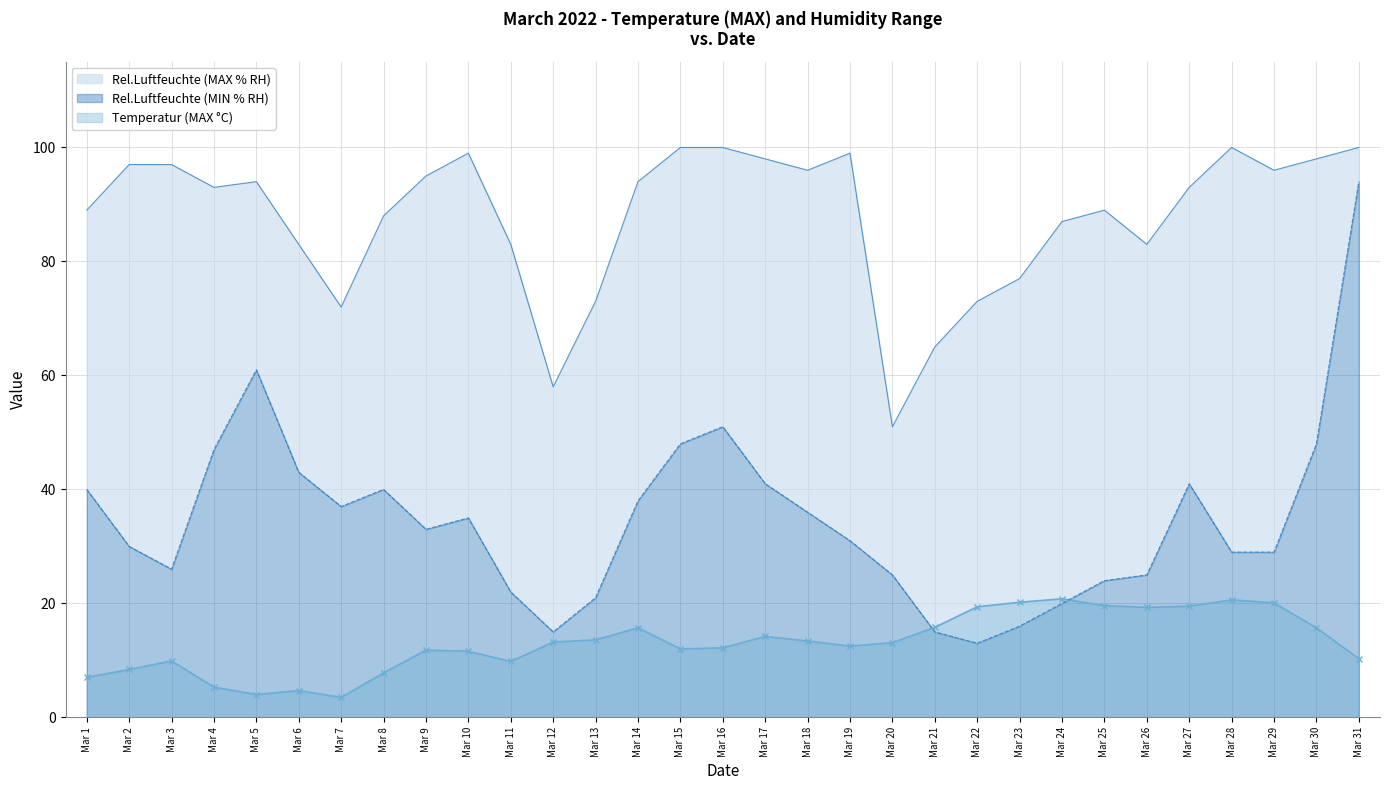

True or false: Rel.Luftfeuchte (MAX % RH) and Temperatur (MAX °C) intersect in this chart.

False